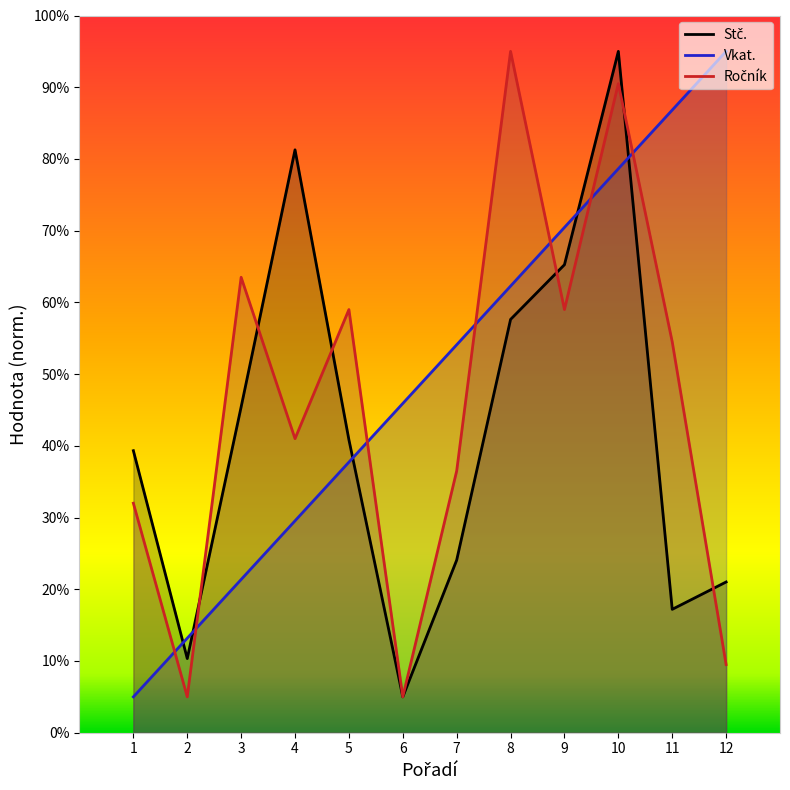

What are all the series names shown in the legend?

Stč., Vkat., Ročník